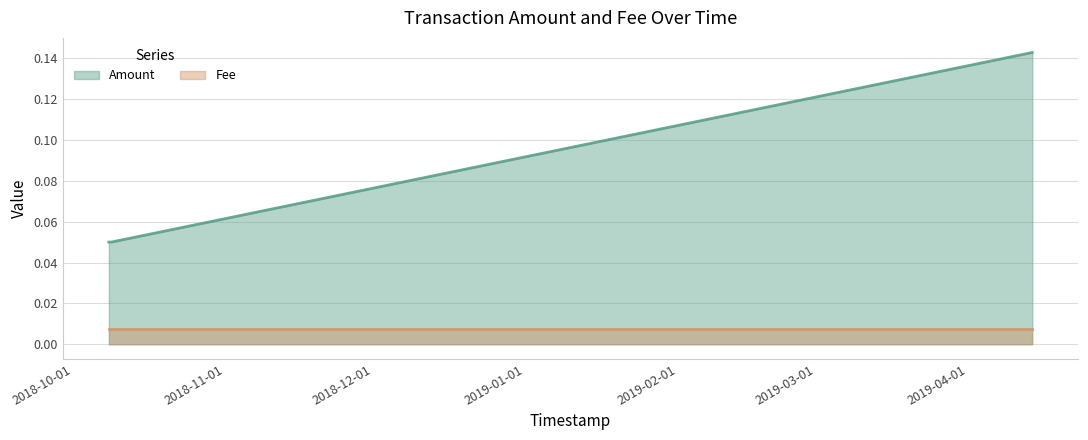

What position from the left is 2018-10-08 08:51:40?

1